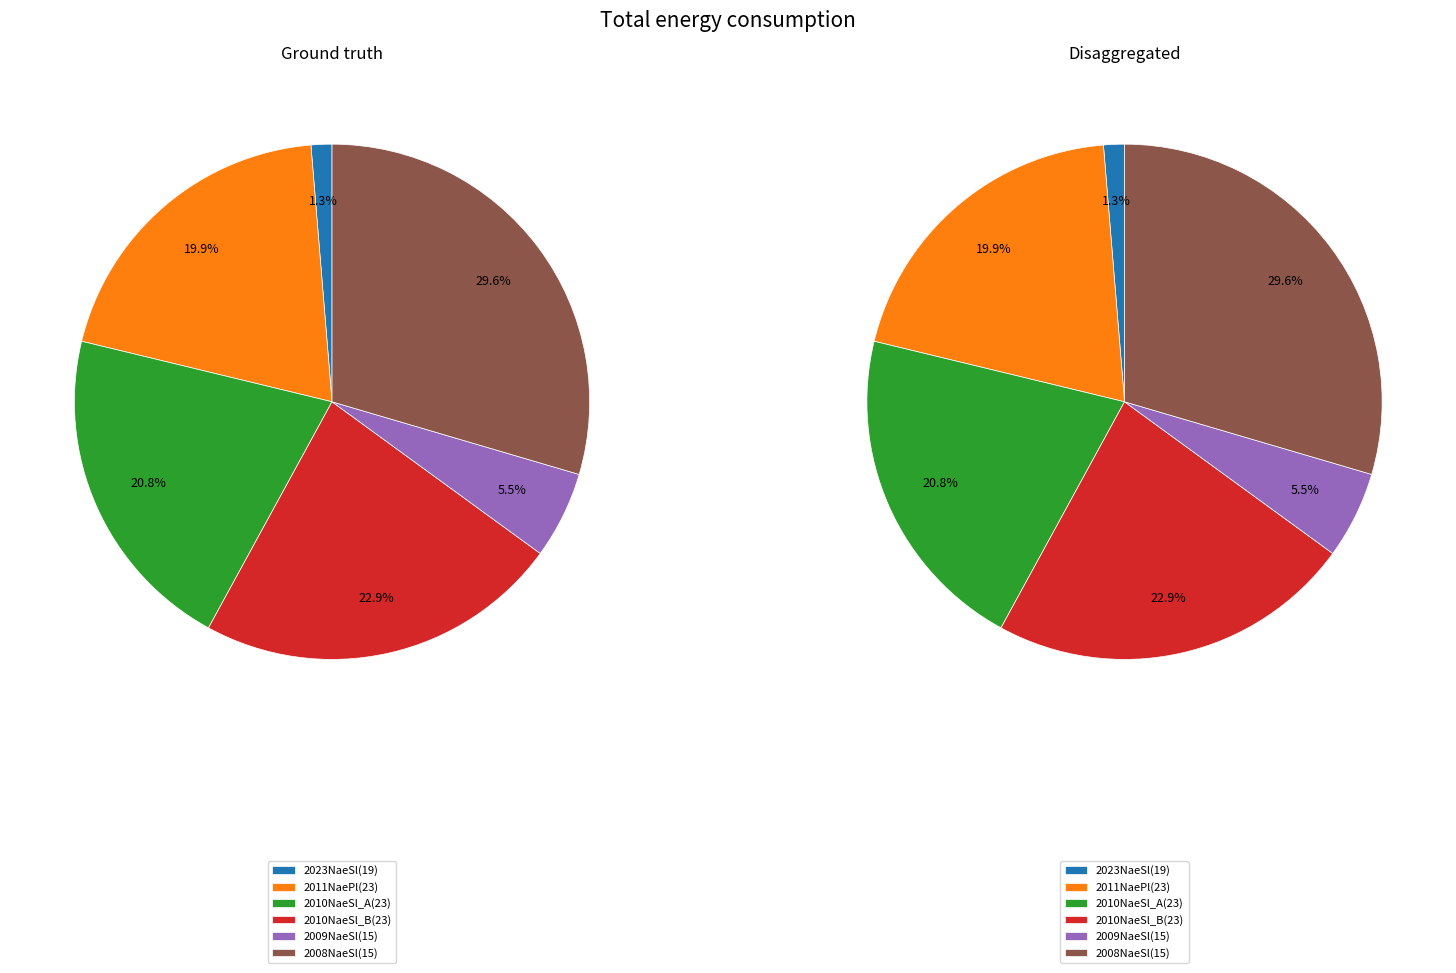

True or false: 15 accounts for 1% of the total.

False